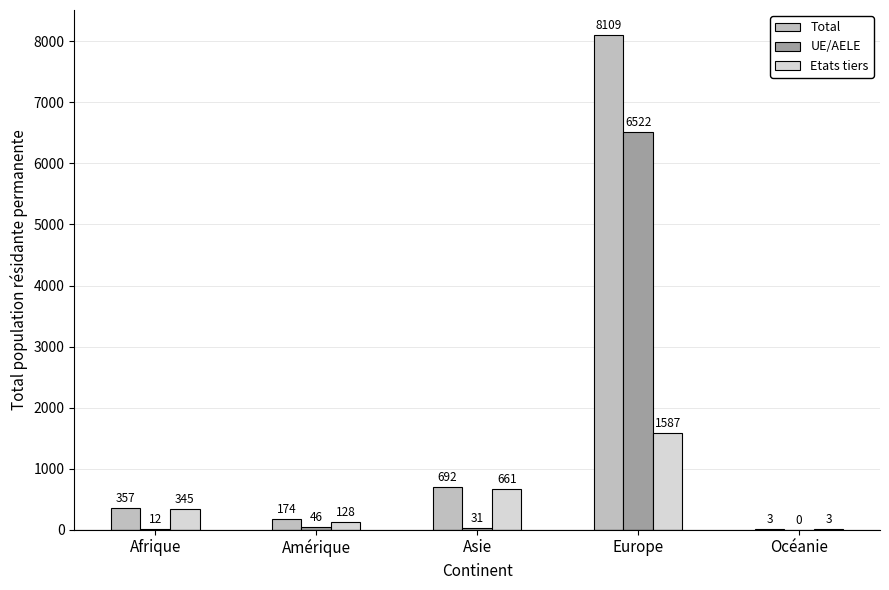

Does the chart contain stacked bars?

No